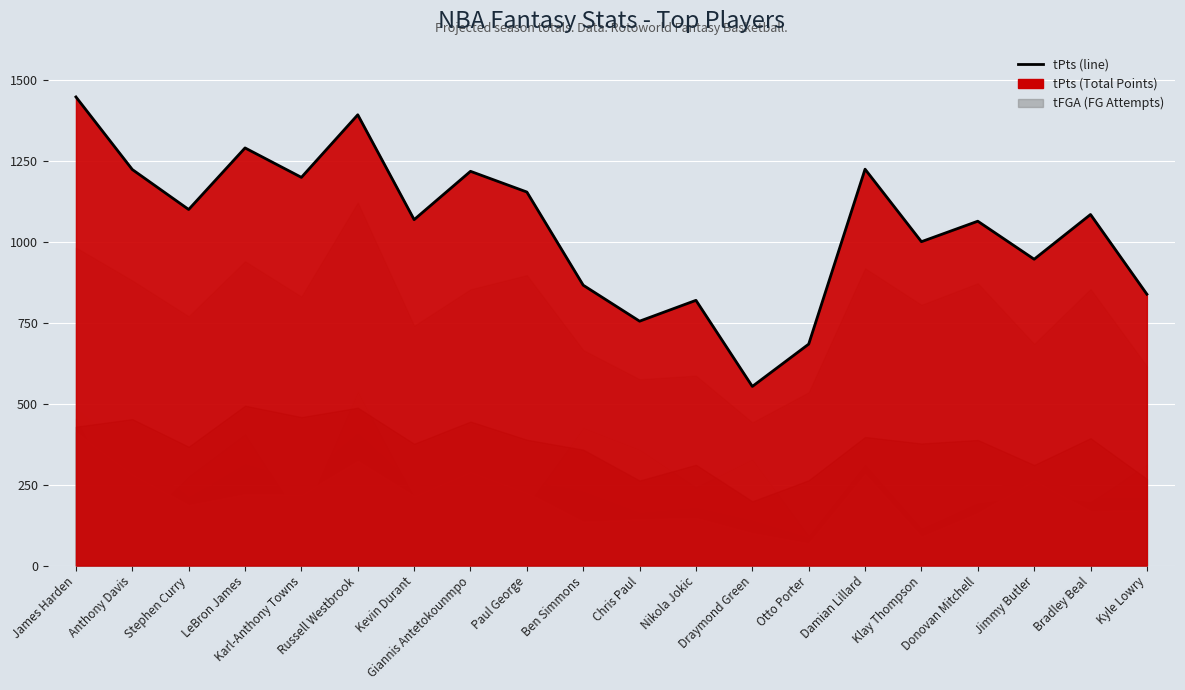

Reading left to right, transcribe all the data shown in this chart.

1447.1	1223.0	1099.6	1289.7	1198.8	1392.0	1068.2	1217.5	1153.5	865.7	754.7	819.0	553.1	683.8	1224.0	1000.1	1063.4	946.0	1084.1	838.0